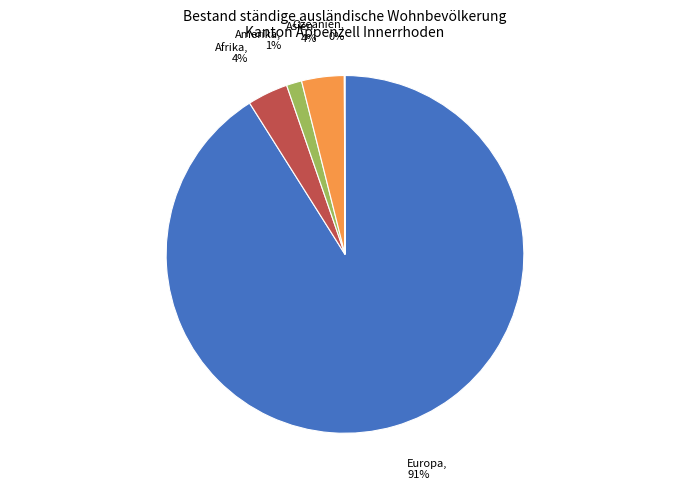

Combined, do Amerika and Europa account for over 50%?

Yes